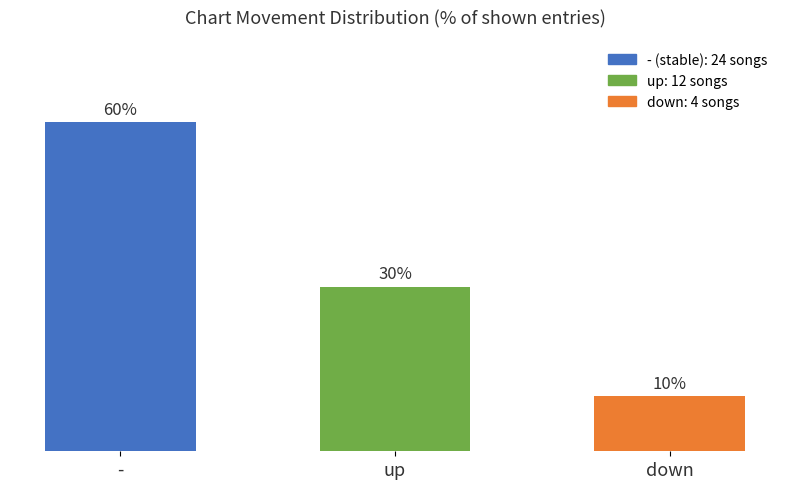

Which label corresponds to the largest value in the chart?

-